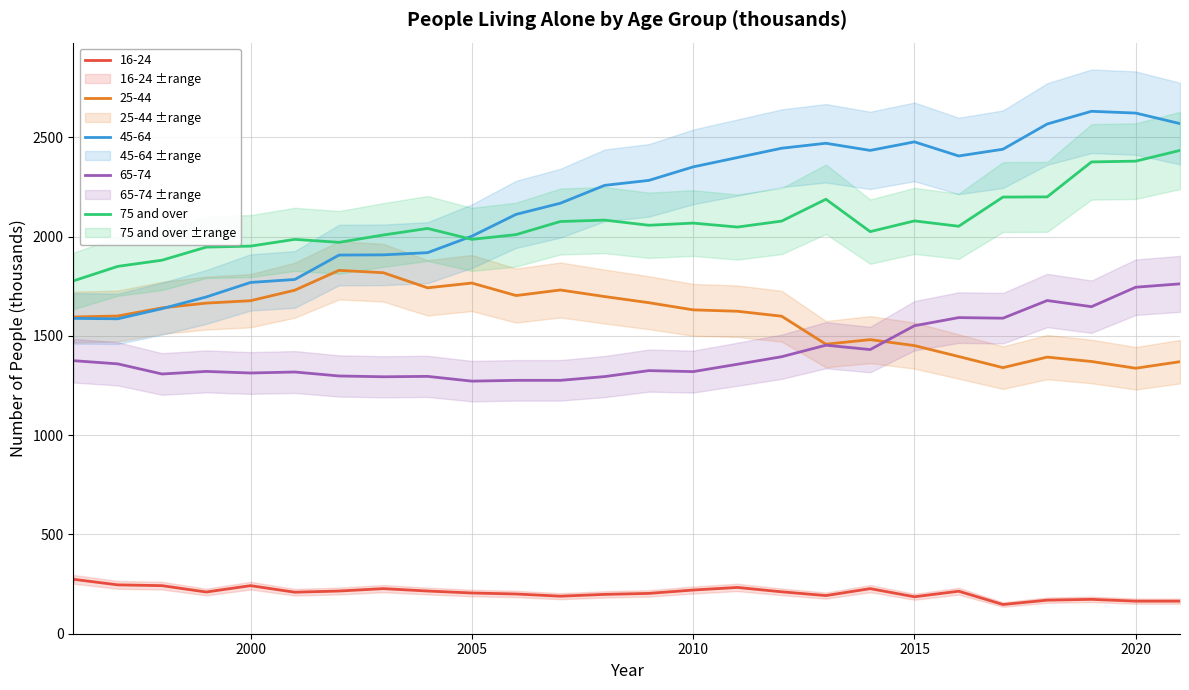

The 75 and over series shows 2068 at 2010. True or false?

True